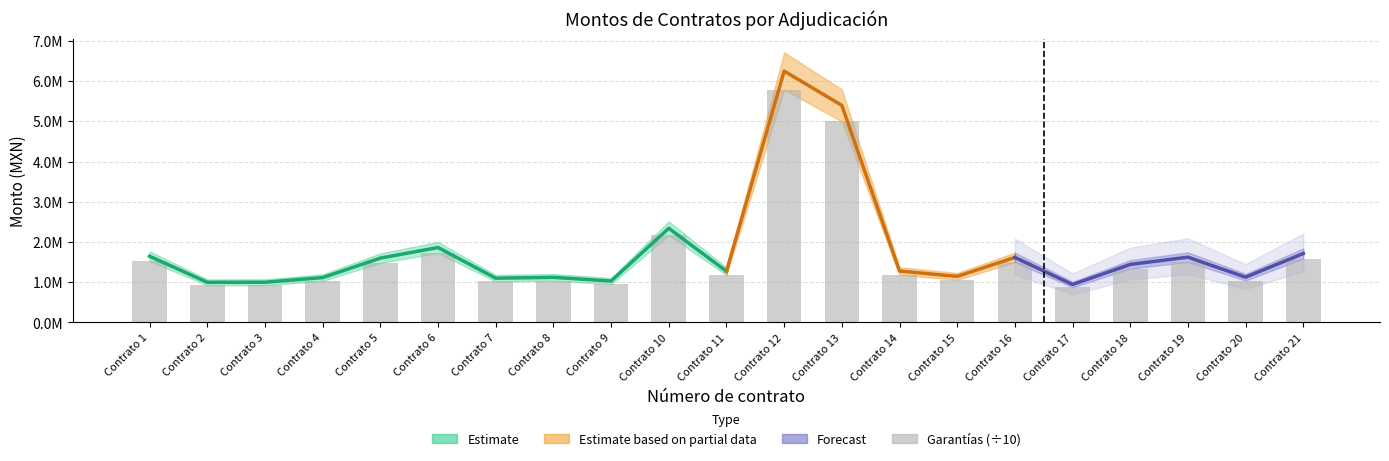

The chart shows a value of 768756.2 at Contrato 1. True or false?

False